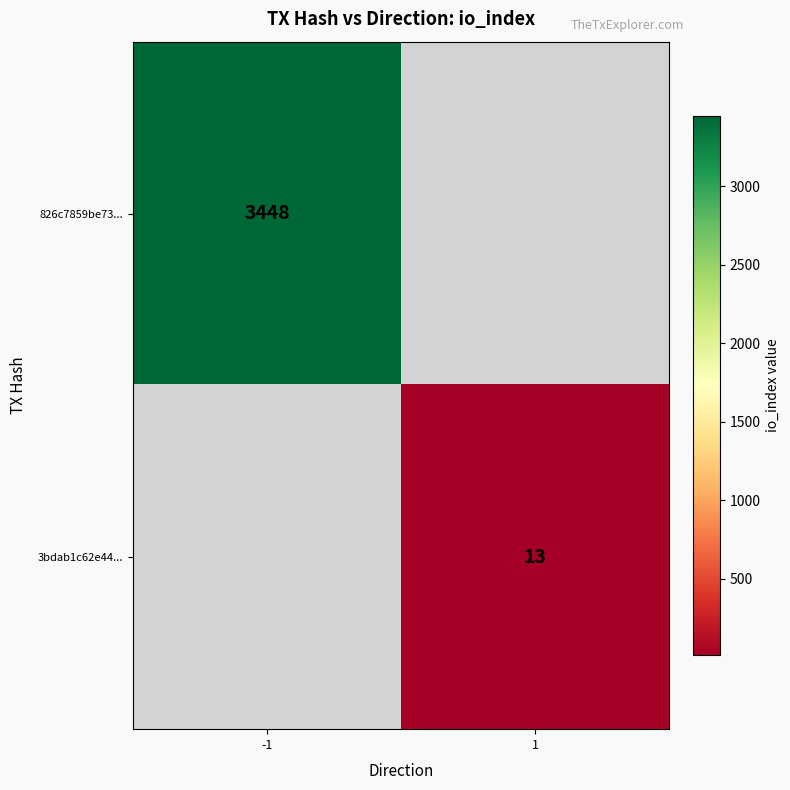

Is it true that 826c7859be73... equals 1762 at -1?

False